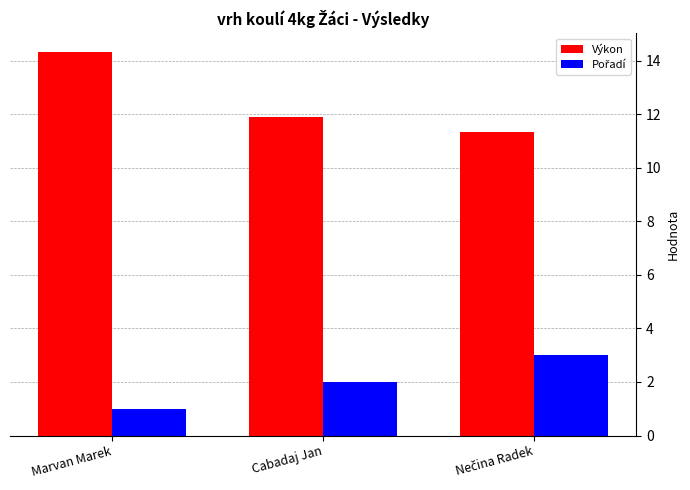

The value of Výkon at Marvan Marek is 6.2. True or false?

False